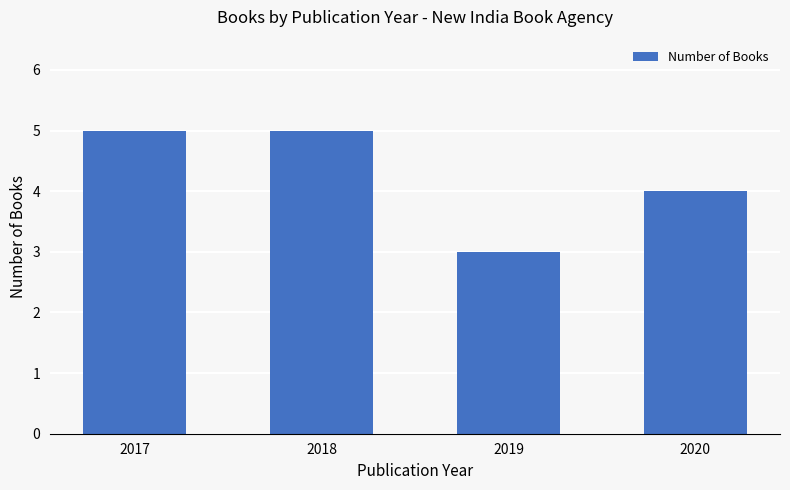

What is the difference between the second highest and minimum values?

2